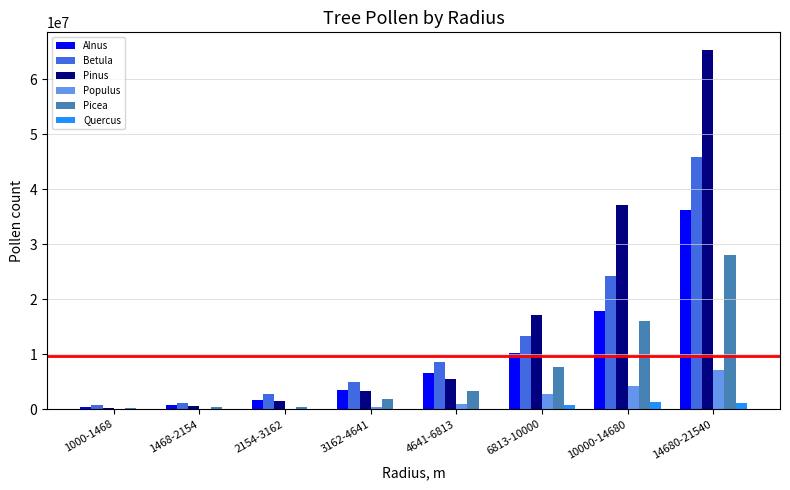

How many values in the Alnus series exceed 6583007?

4